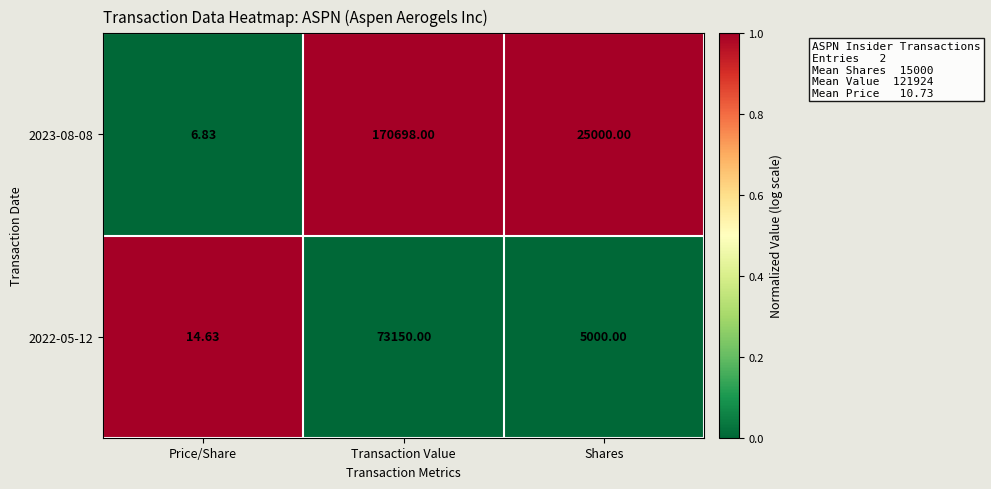

Is the value of 2022-05-12 at Transaction Value greater than the value of 2023-08-08 at Price/Share?

Yes